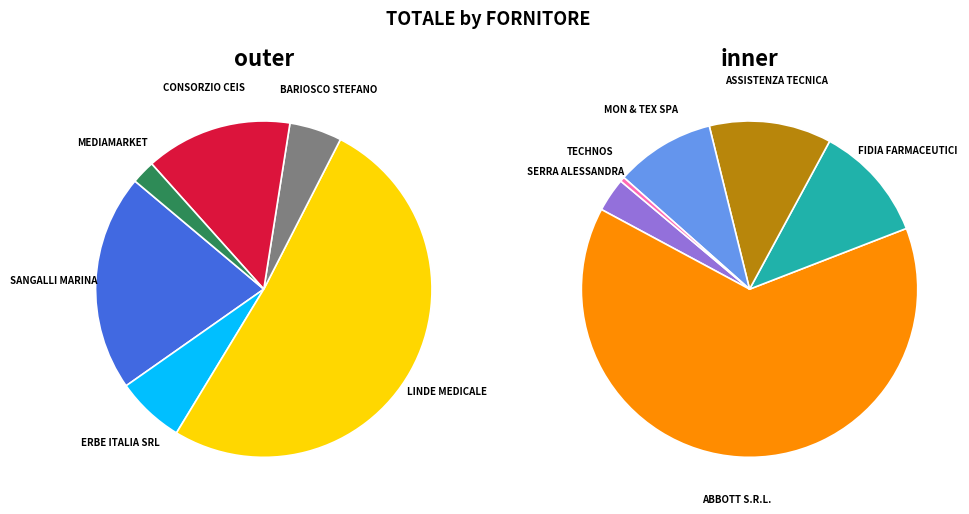

What is the change in value from ERBE ITALIA SRL to LINDE MEDICALE?

+46998.7